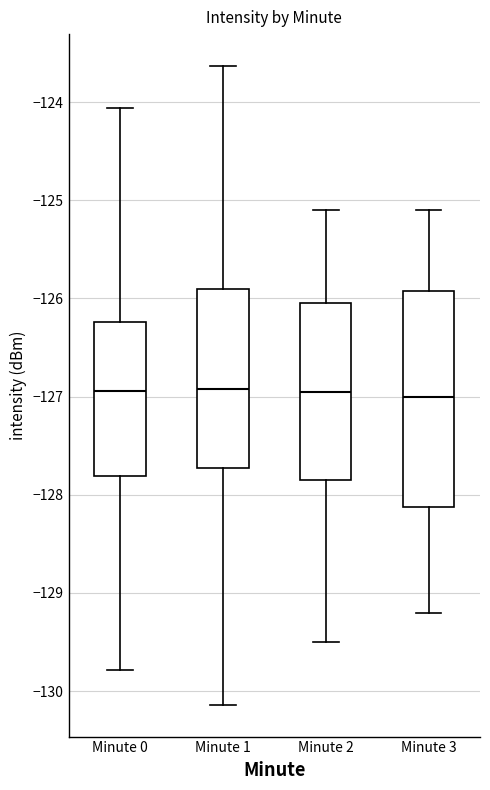

Comparing the boxes themselves (not the whiskers), which one is the tallest?

Minute 3